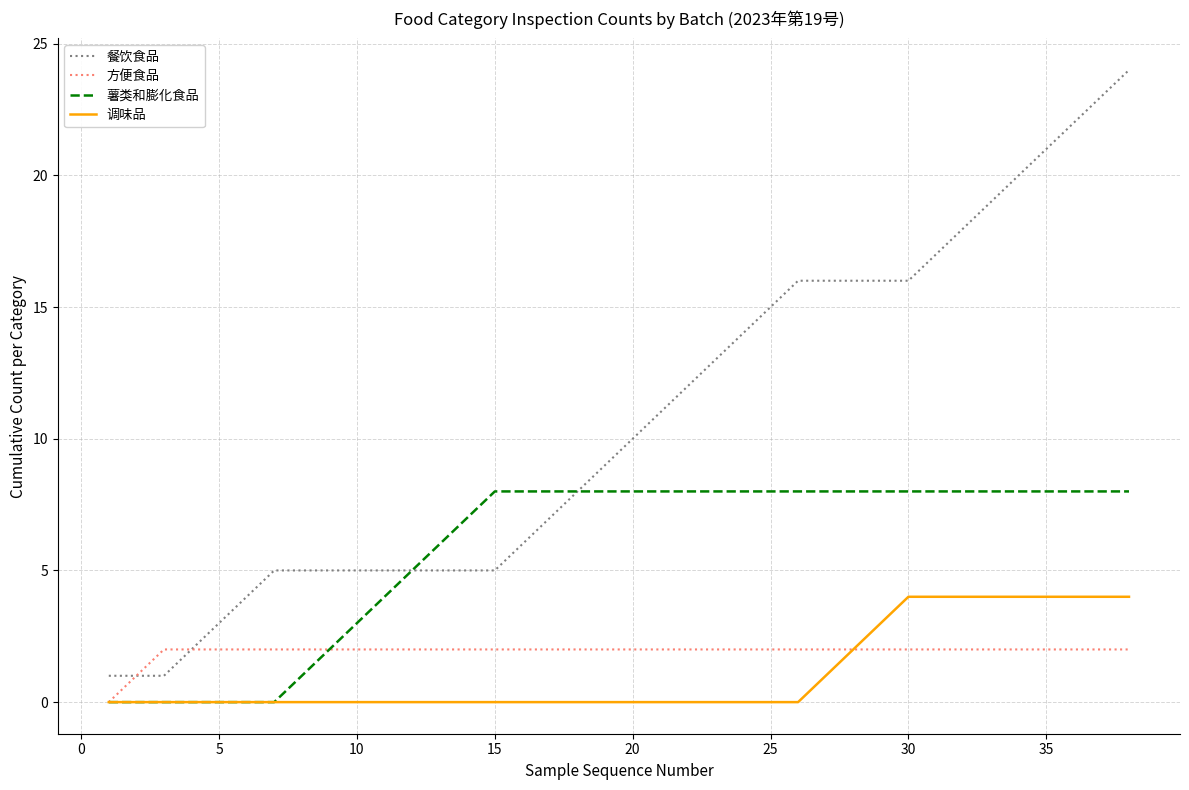

Which series has the largest range (max minus min)?

餐饮食品